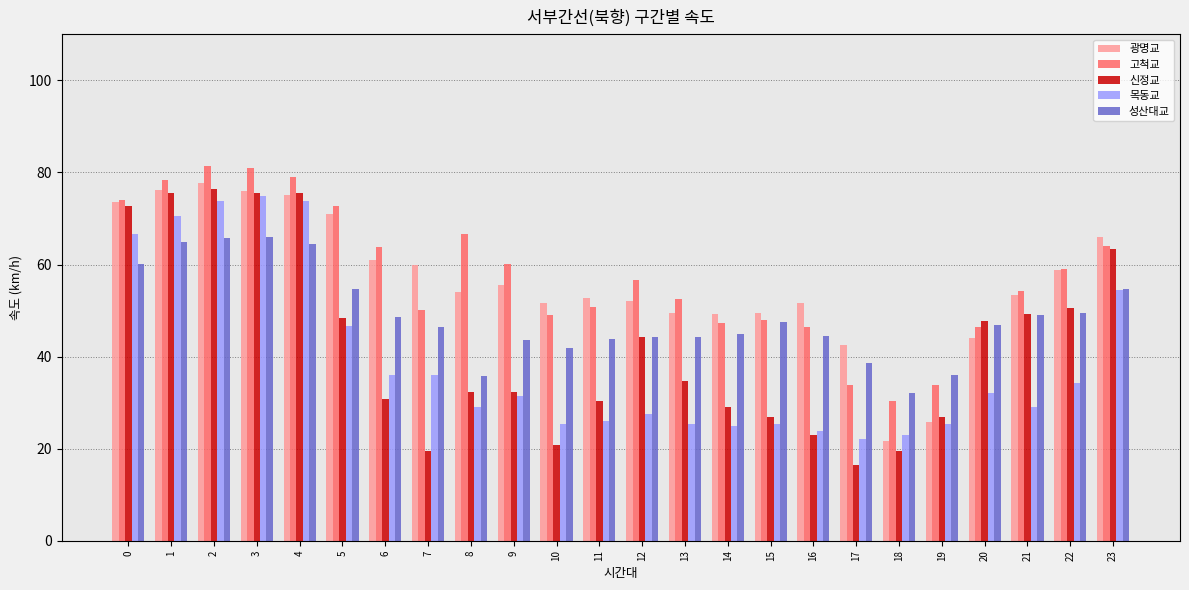

Rank the series by their maximum value, from lowest to highest.

성산대교, 목동교, 신정교, 광명교, 고척교